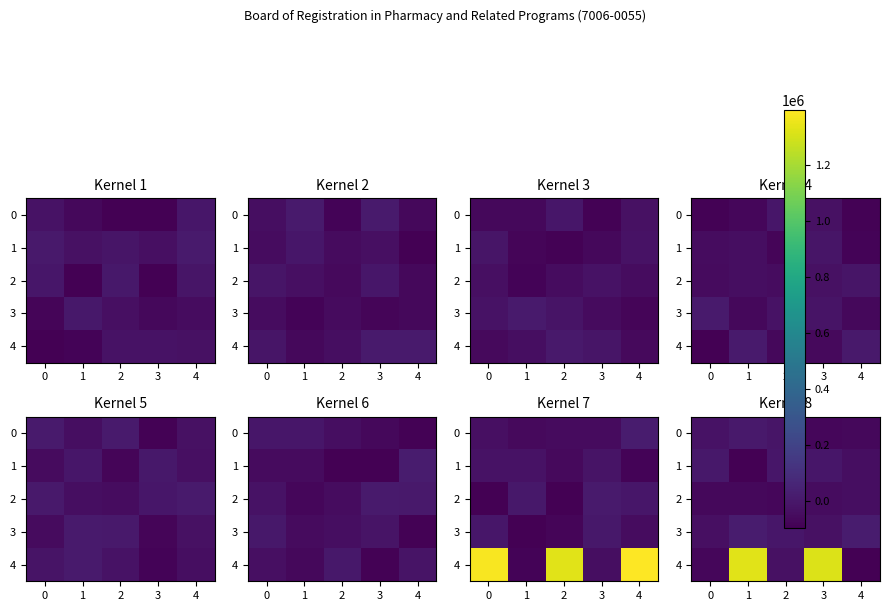

True or false: row_2 has a value of -41799.7 at 3.

True